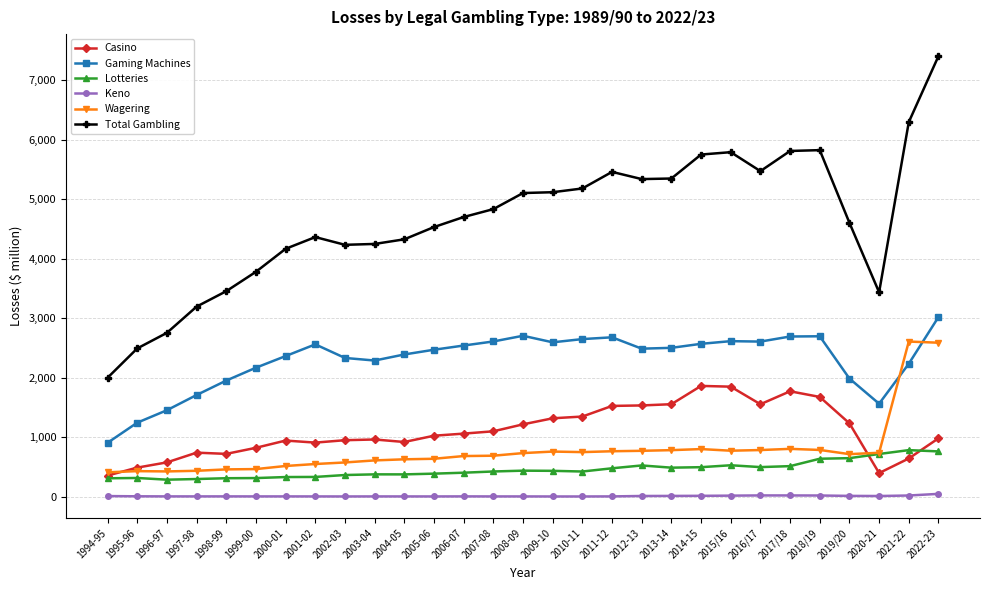

What is the total value across all series at 2003-04?

8501.9